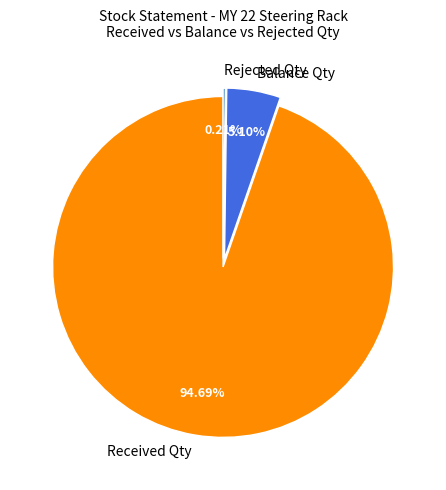

Which has a higher value, Balance Qty or Received Qty?

Received Qty